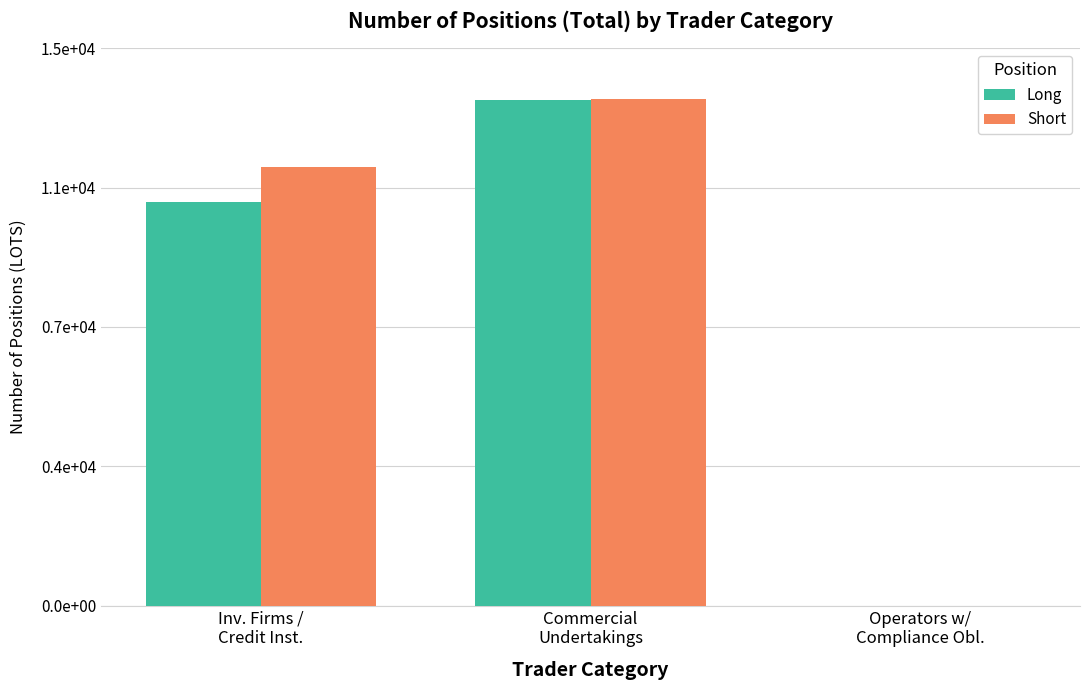

What is the label of the 1st bar from the left?

Inv. Firms /
Credit Inst.